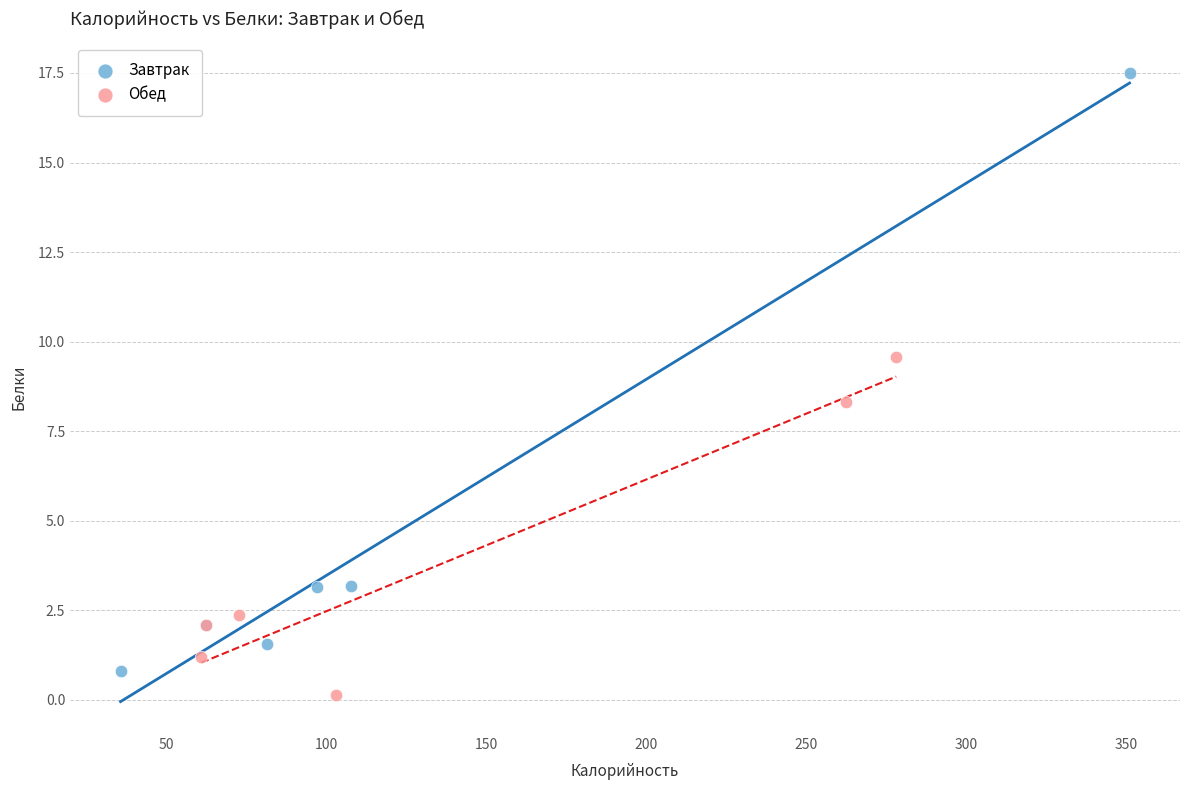

Which series contains the lowest Y value?

Обед